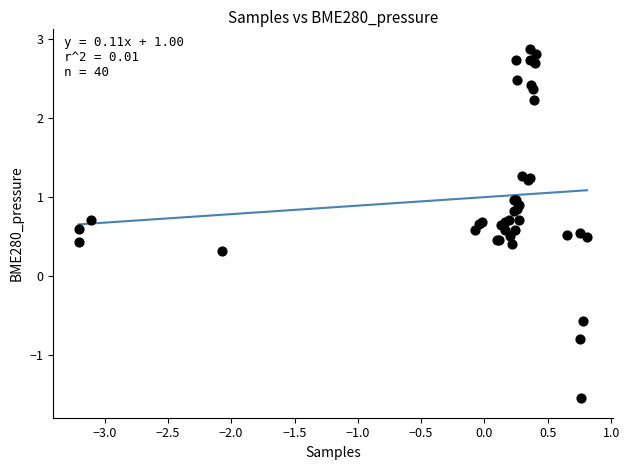

What Y value in the scatter plot is closest to 0?

0.3